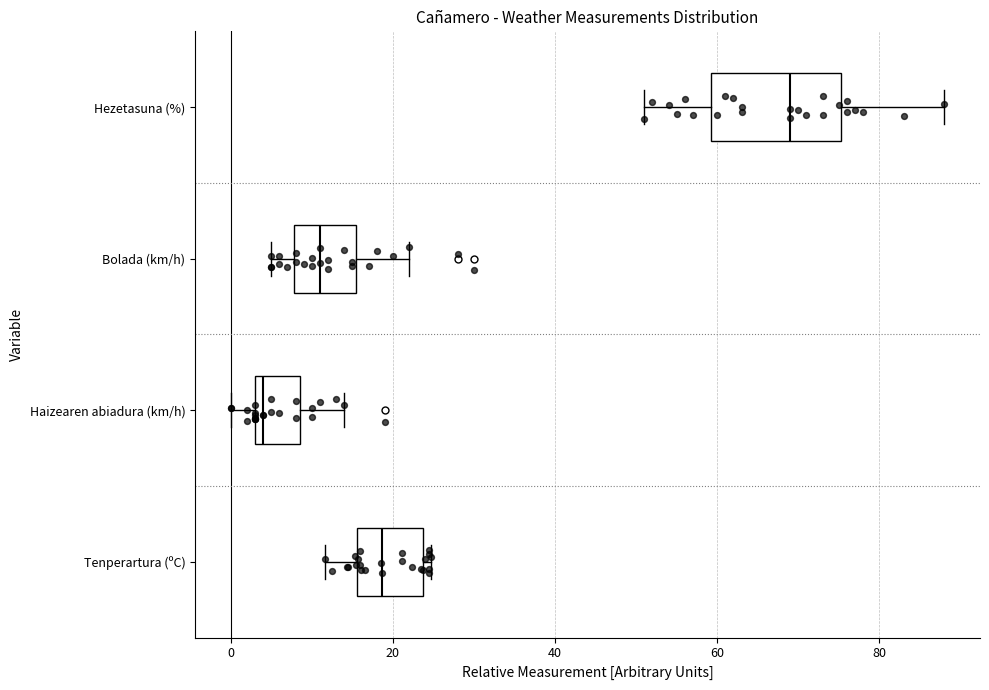

Reading bottom to top, read every box against the x-axis: the position of its median line, the range the box covers, and the ends of its whiskers. The values are not printed on the chart, so give them approximately, as read against the axis.

Tenperartura (ºC): median 18, box 16 to 24, whiskers 12 to 24 (just right of the box's right edge)
Haizearen abiadura (km/h): median 4 (just right of the box's left edge), box 4 to 8, whiskers 0 to 14
Bolada (km/h): median 12, box 8 to 16, whiskers 6 to 22
Hezetasuna (%): median 70, box 60 to 76, whiskers 52 to 88